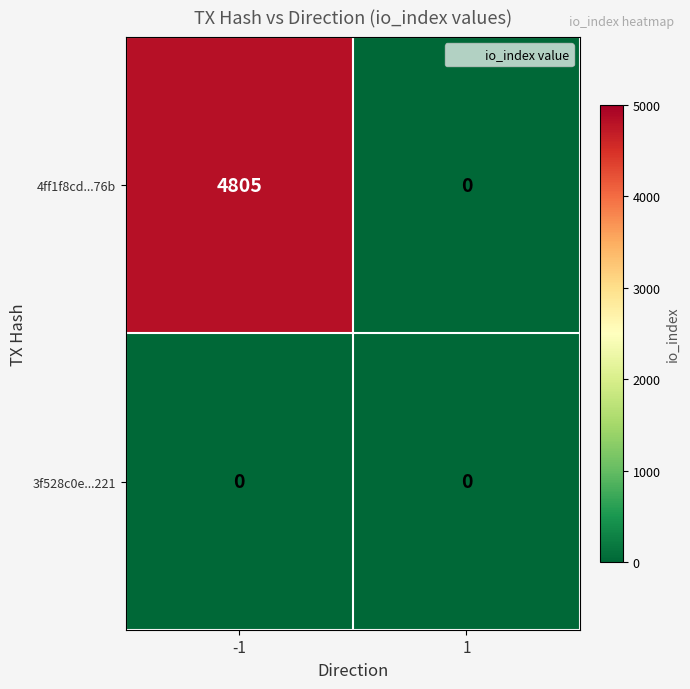

At -1, list the series in order from largest to smallest.

4ff1f8cd...76b, 3f528c0e...221